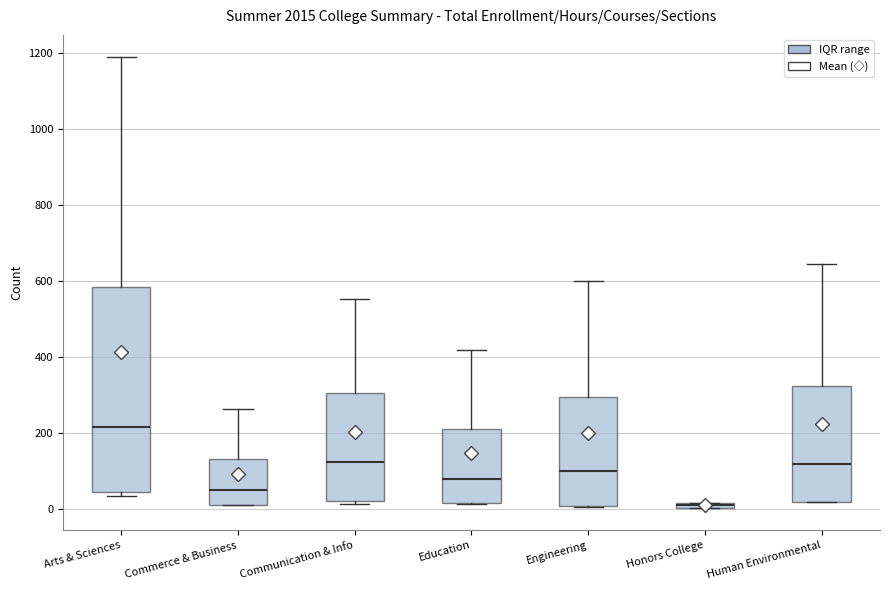

Which box's median line is the highest?

Arts & Sciences